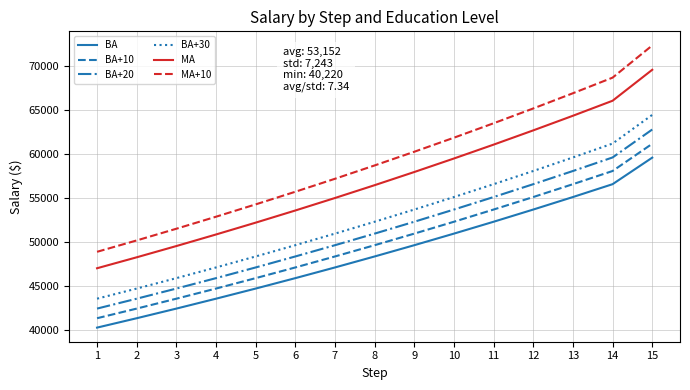

Is it true that MA+10 equals 93075 at 6?

False